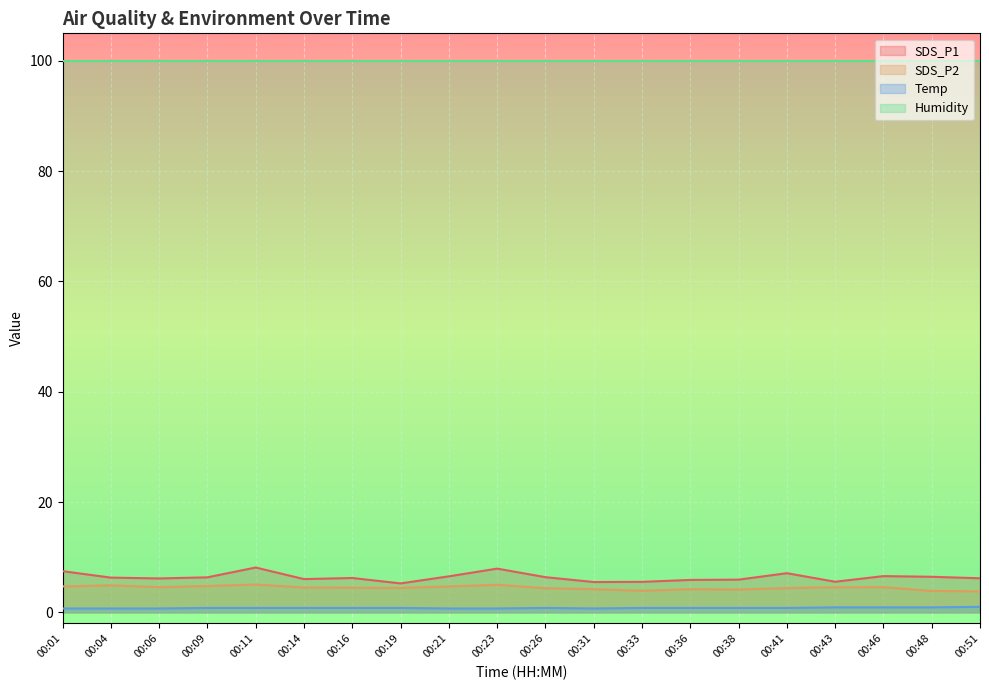

At which label does SDS_P2 first exceed 4?

00:01